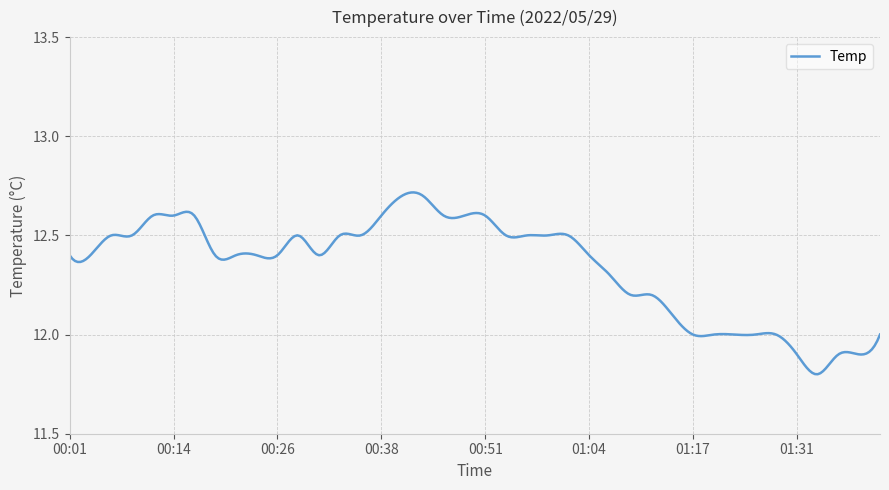

What is the difference between the maximum and minimum values?

0.9